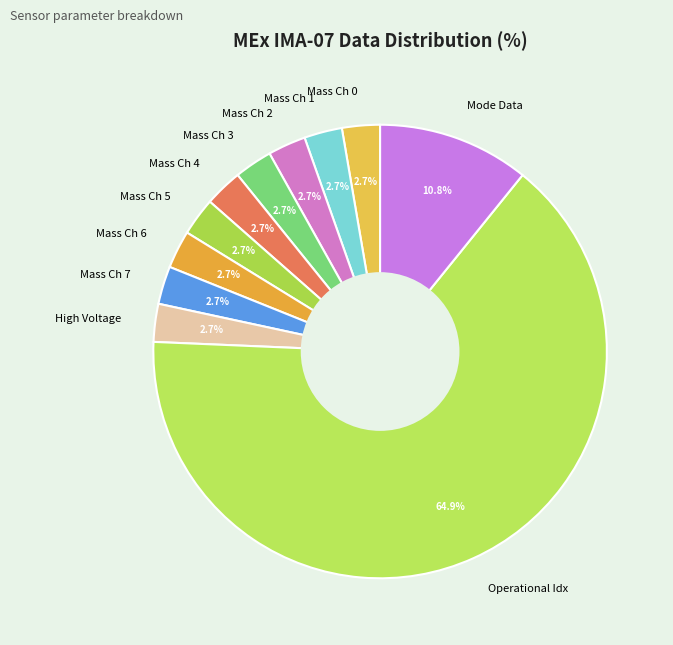

Which has a higher value, Mass Ch 5 or Mode Data?

Mode Data